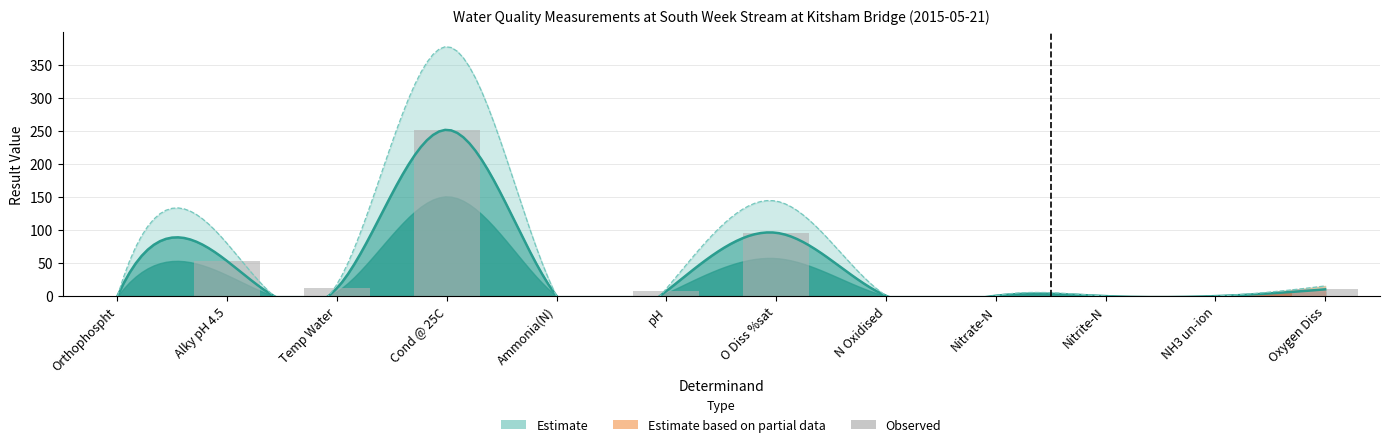

The chart shows a value of 0.0 at Orthophospht. True or false?

True